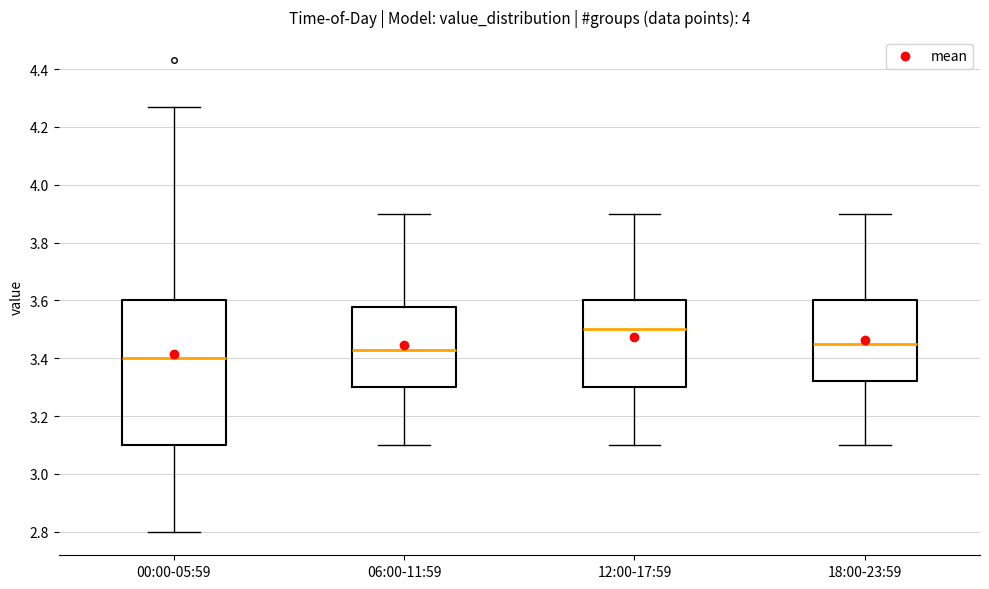

Reading left to right, read every box against the y-axis: the position of its median line, the range the box covers, and the ends of its whiskers. The values are not printed on the chart, so give them approximately, as read against the axis.

00:00-05:59: median 3.40, box 3.10 to 3.60, whiskers 2.80 to 4.28
06:00-11:59: median 3.44, box 3.30 to 3.58, whiskers 3.10 to 3.90
12:00-17:59: median 3.50, box 3.30 to 3.60, whiskers 3.10 to 3.90
18:00-23:59: median 3.46, box 3.32 to 3.60, whiskers 3.10 to 3.90